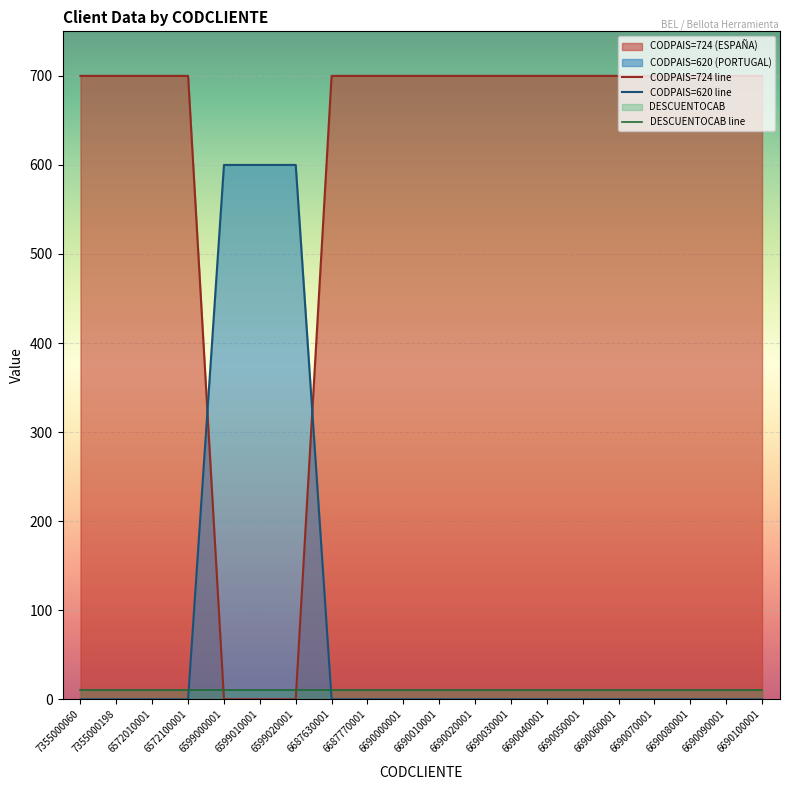

What is the average value of the DESCUENTOCAB line series?

10